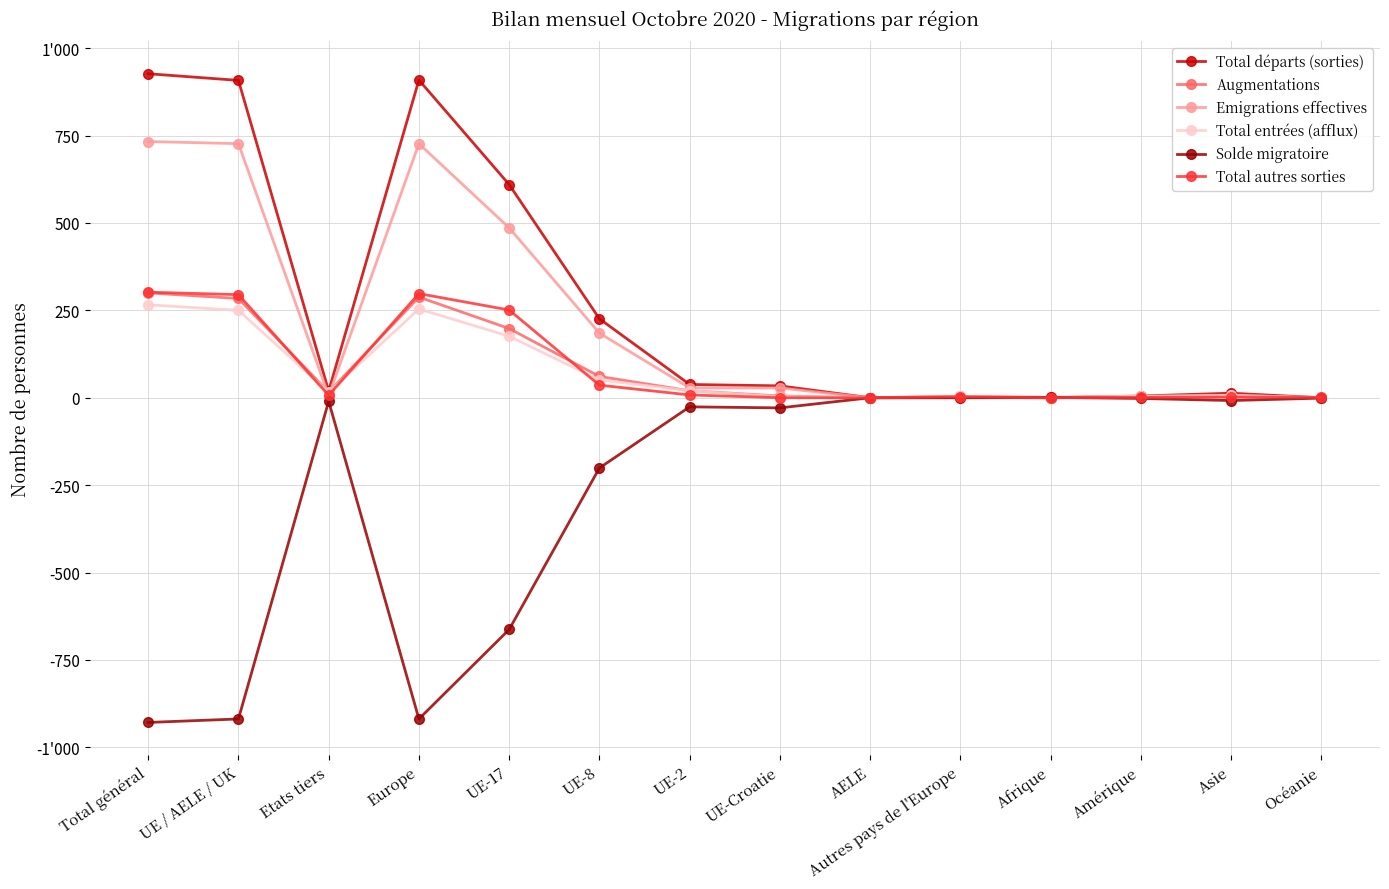

Rank the series at Autres pays de l'Europe from highest to lowest value.

Augmentations, Total entrées (afflux), Total autres sorties, Total départs (sorties), Emigrations effectives, Solde migratoire